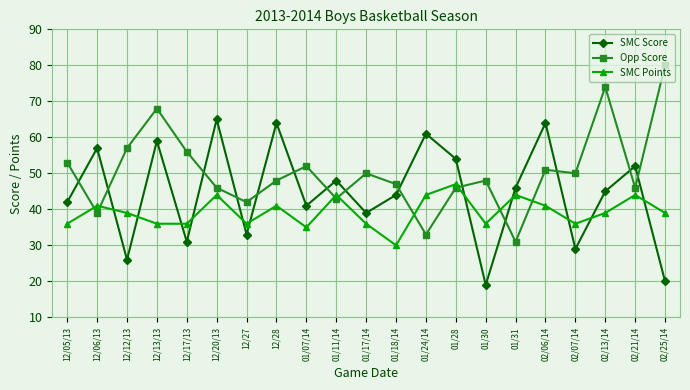

Where do SMC Points and SMC Score first cross each other?

12/06/13 and 12/12/13